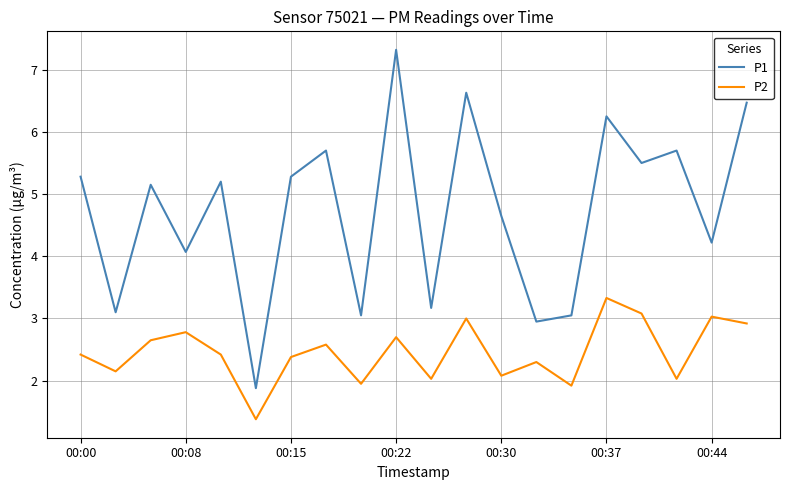

Which series has the largest total across all categories?

P1